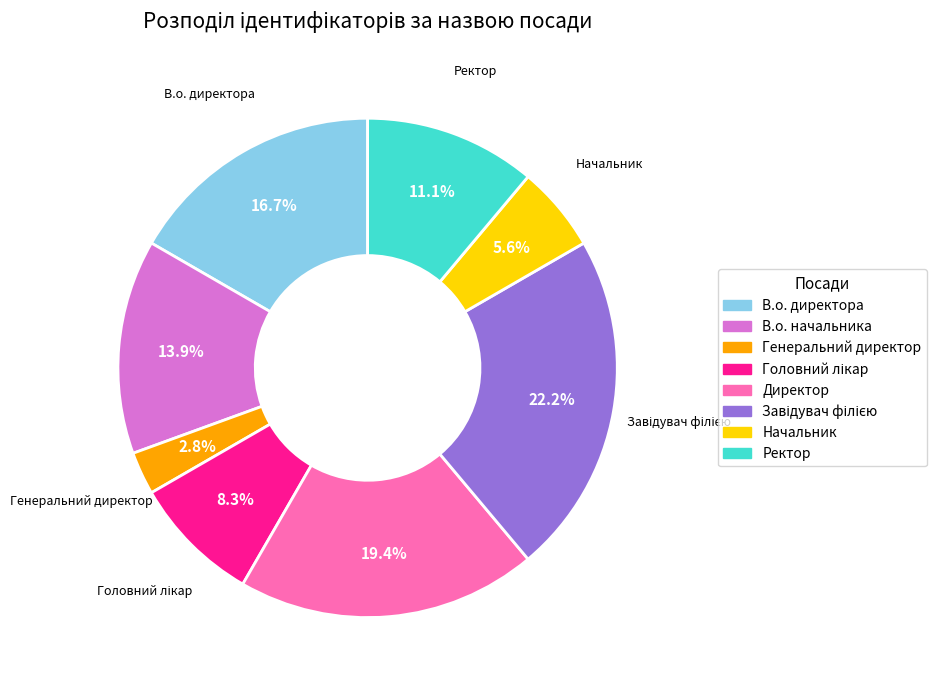

What percentage is the Начальник slice, to the nearest percent?

6%